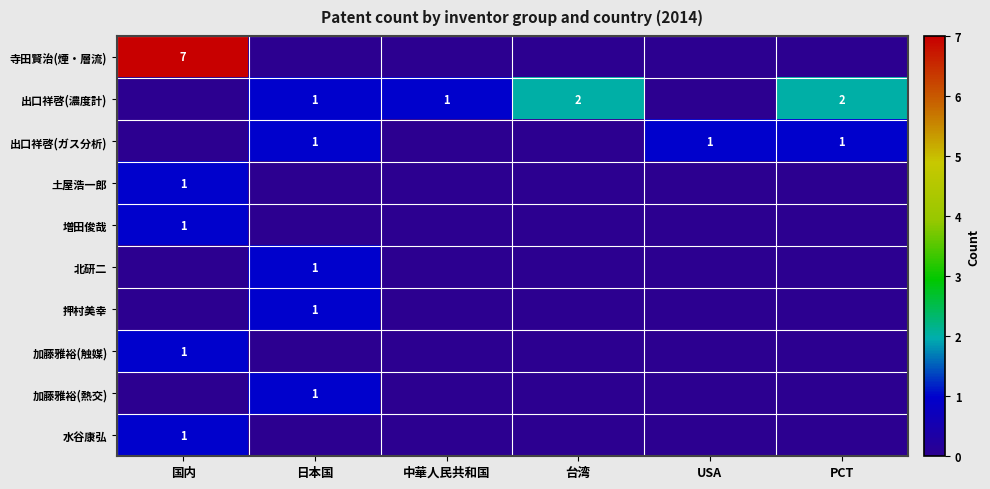

Is it true that 出口祥啓(ガス分析) equals 1 at 日本国?

True